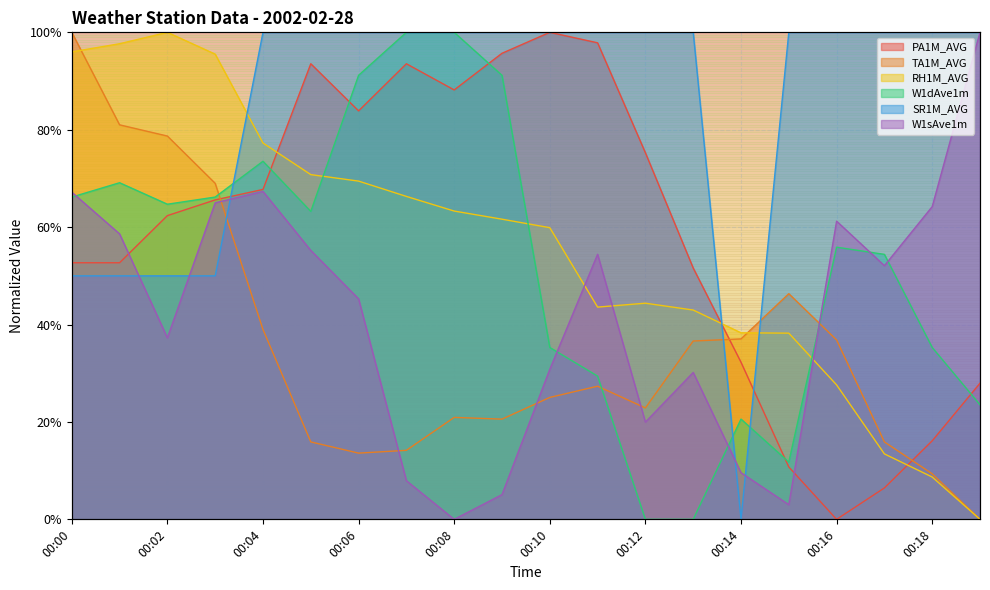

Reading right to left, transcribe all the data shown in this chart.

PA1M_AVG: 00:19=0.3	00:18=0.2	00:17=0.1	00:16=0.0	00:15=0.1	00:14=0.3	00:13=0.5	00:12=0.8	00:11=1.0	00:10=1.0	00:09=1.0	00:08=0.9	00:07=0.9	00:06=0.8	00:05=0.9	00:04=0.7	00:03=0.7	00:02=0.6	00:01=0.5	00:00=0.5
TA1M_AVG: 00:19=0.0	00:18=0.1	00:17=0.2	00:16=0.4	00:15=0.5	00:14=0.4	00:13=0.4	00:12=0.2	00:11=0.3	00:10=0.3	00:09=0.2	00:08=0.2	00:07=0.1	00:06=0.1	00:05=0.2	00:04=0.4	00:03=0.7	00:02=0.8	00:01=0.8	00:00=1.0
RH1M_AVG: 00:19=0.0	00:18=0.1	00:17=0.1	00:16=0.3	00:15=0.4	00:14=0.4	00:13=0.4	00:12=0.4	00:11=0.4	00:10=0.6	00:09=0.6	00:08=0.6	00:07=0.7	00:06=0.7	00:05=0.7	00:04=0.8	00:03=1.0	00:02=1.0	00:01=1.0	00:00=1.0
W1dAve1m: 00:19=0.2	00:18=0.4	00:17=0.5	00:16=0.6	00:15=0.1	00:14=0.2	00:13=0.0	00:12=0.0	00:11=0.3	00:10=0.4	00:09=0.9	00:08=1.0	00:07=1.0	00:06=0.9	00:05=0.6	00:04=0.7	00:03=0.7	00:02=0.6	00:01=0.7	00:00=0.7
SR1M_AVG: 00:19=1.0	00:18=1.0	00:17=1.0	00:16=1.0	00:15=1.0	00:14=0.0	00:13=1.0	00:12=1.0	00:11=1.0	00:10=1.0	00:09=1.0	00:08=1.0	00:07=1.0	00:06=1.0	00:05=1.0	00:04=1.0	00:03=0.5	00:02=0.5	00:01=0.5	00:00=0.5
W1sAve1m: 00:19=1.0	00:18=0.6	00:17=0.5	00:16=0.6	00:15=0.0	00:14=0.1	00:13=0.3	00:12=0.2	00:11=0.5	00:10=0.3	00:09=0.1	00:08=0.0	00:07=0.1	00:06=0.5	00:05=0.6	00:04=0.7	00:03=0.6	00:02=0.4	00:01=0.6	00:00=0.7